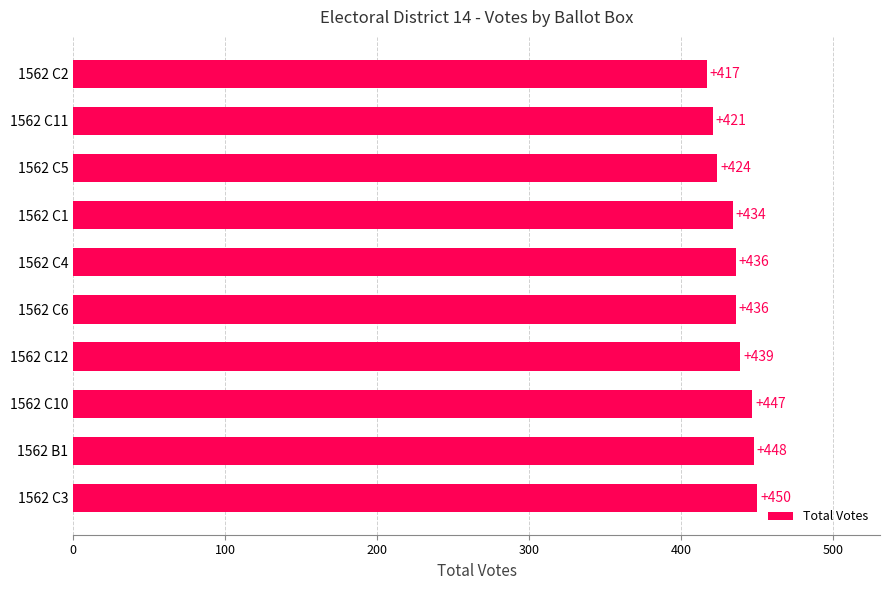

What is the greatest value displayed?

450